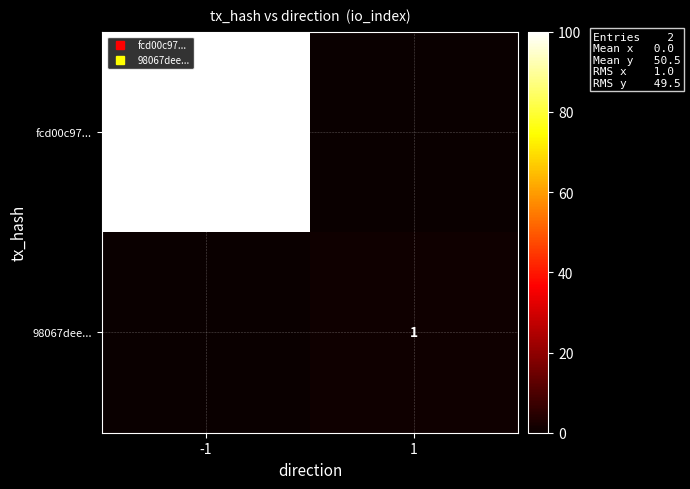

What is the spread (max minus min) of values at 1?

1